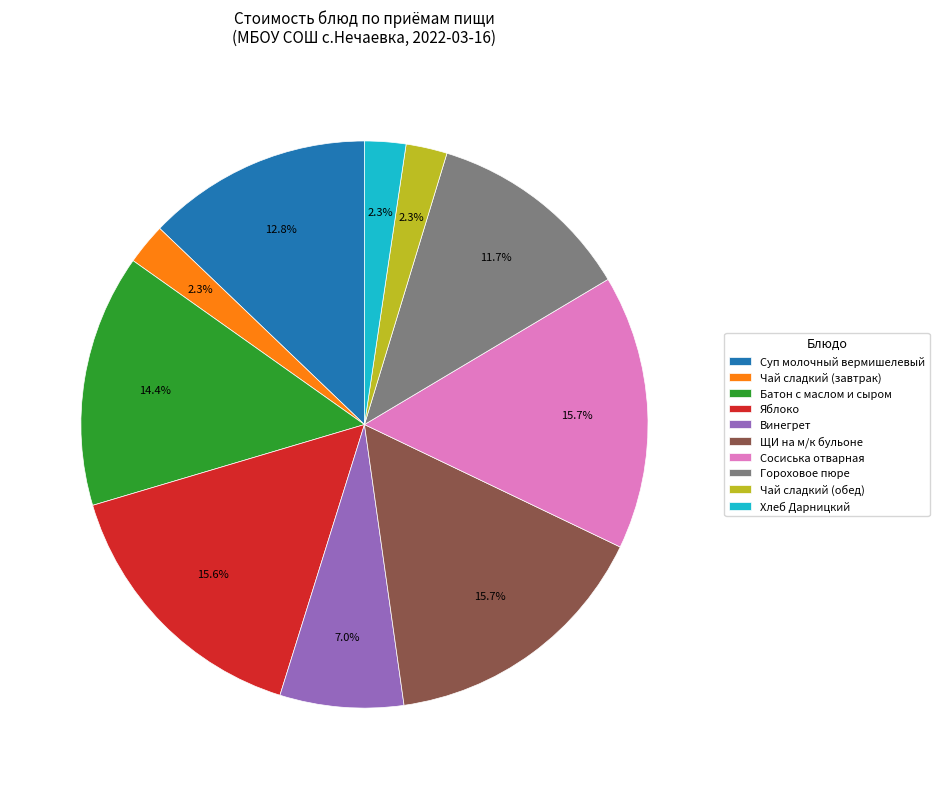

How many segments does this pie chart have?

10